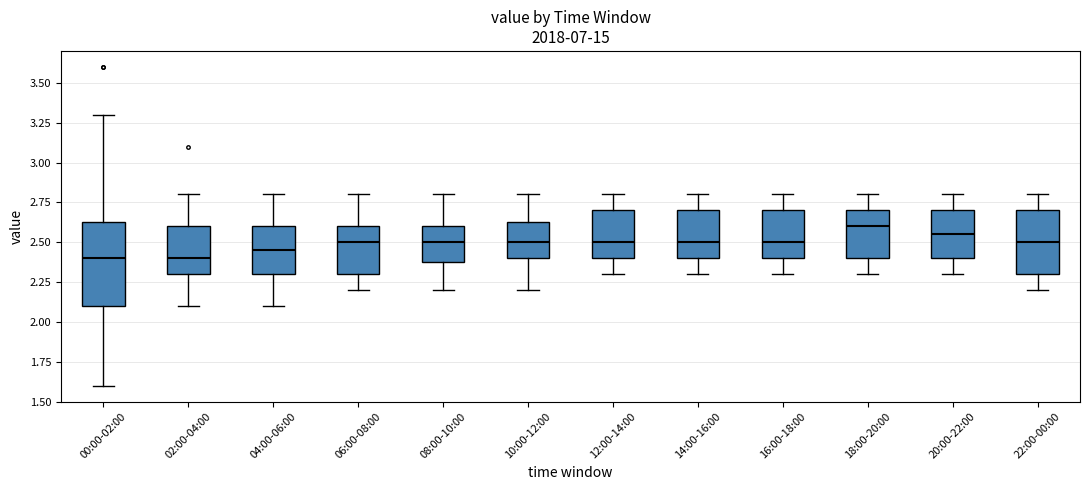

Reading left to right, transcribe this box plot: for each box, give where its median line is, the range the box spans, and where its two whiskers end, as read against the y-axis. The values are not printed on the chart, so give them approximately, as read against the axis.

00:00-02:00: median 2.40, box 2.10 to 2.65, whiskers 1.60 to 3.30
02:00-04:00: median 2.40, box 2.30 to 2.60, whiskers 2.10 to 2.80
04:00-06:00: median 2.45, box 2.30 to 2.60, whiskers 2.10 to 2.80
06:00-08:00: median 2.50, box 2.30 to 2.60, whiskers 2.20 to 2.80
08:00-10:00: median 2.50, box 2.40 to 2.60, whiskers 2.20 to 2.80
10:00-12:00: median 2.50, box 2.40 to 2.65, whiskers 2.20 to 2.80
12:00-14:00: median 2.50, box 2.40 to 2.70, whiskers 2.30 to 2.80
14:00-16:00: median 2.50, box 2.40 to 2.70, whiskers 2.30 to 2.80
16:00-18:00: median 2.50, box 2.40 to 2.70, whiskers 2.30 to 2.80
18:00-20:00: median 2.60, box 2.40 to 2.70, whiskers 2.30 to 2.80
20:00-22:00: median 2.55, box 2.40 to 2.70, whiskers 2.30 to 2.80
22:00-00:00: median 2.50, box 2.30 to 2.70, whiskers 2.20 to 2.80